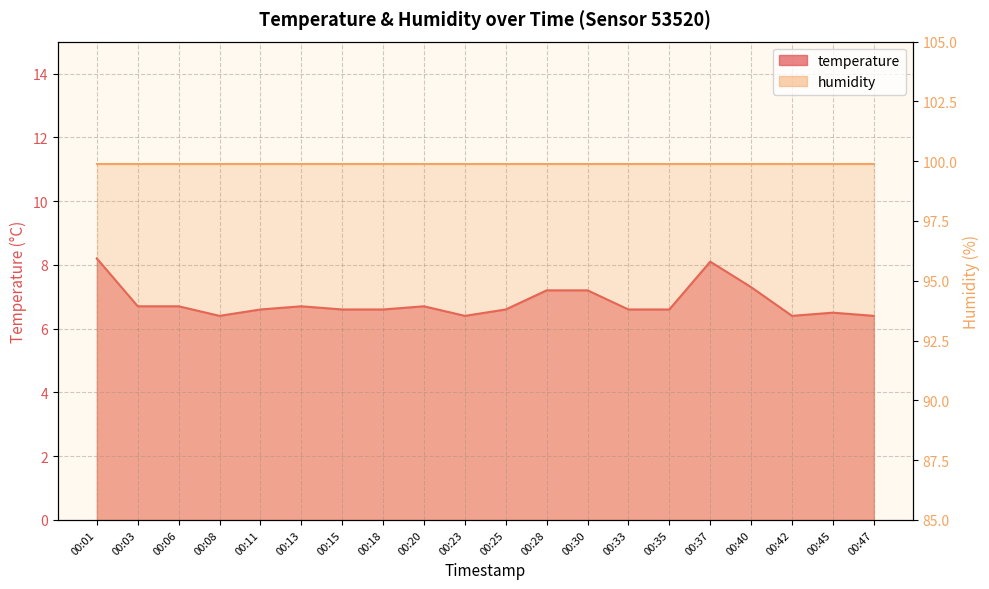

What is the average value?

6.8